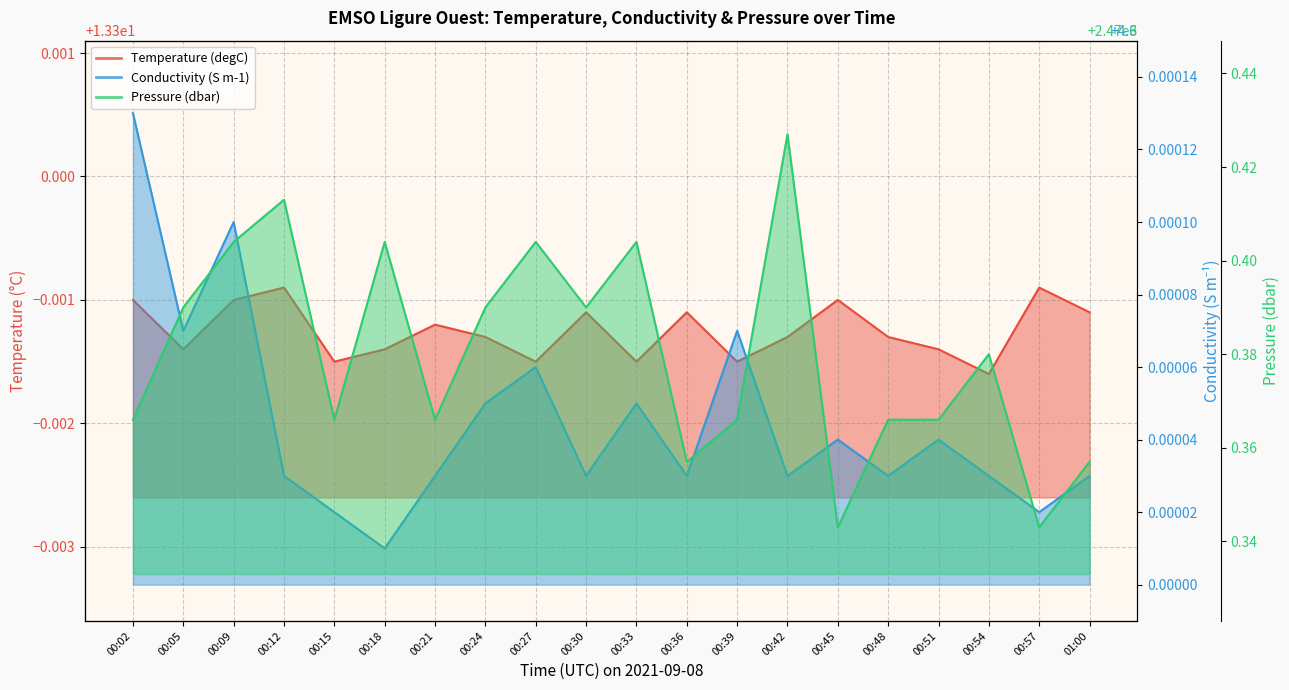

Which label corresponds to the largest value in the chart?

00:42